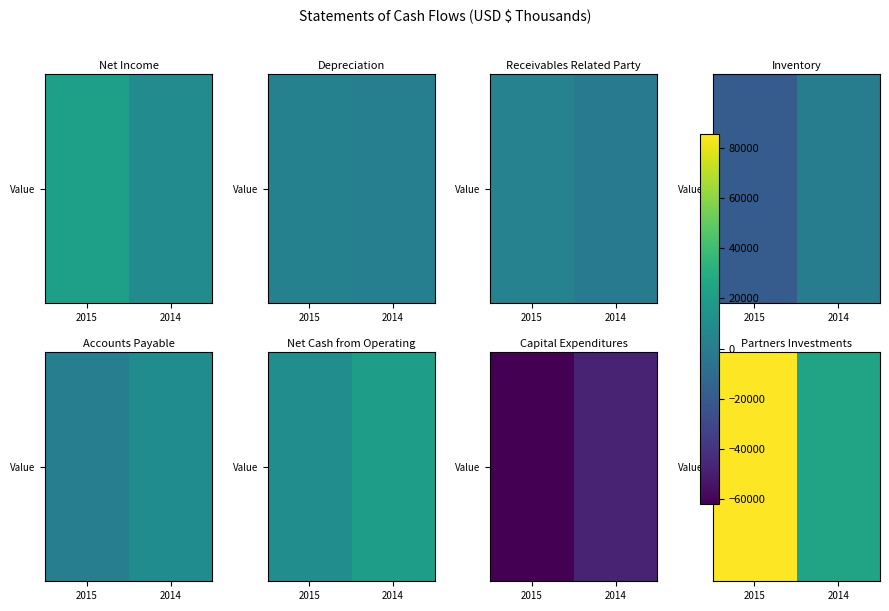

Read the value at 2015.

85392